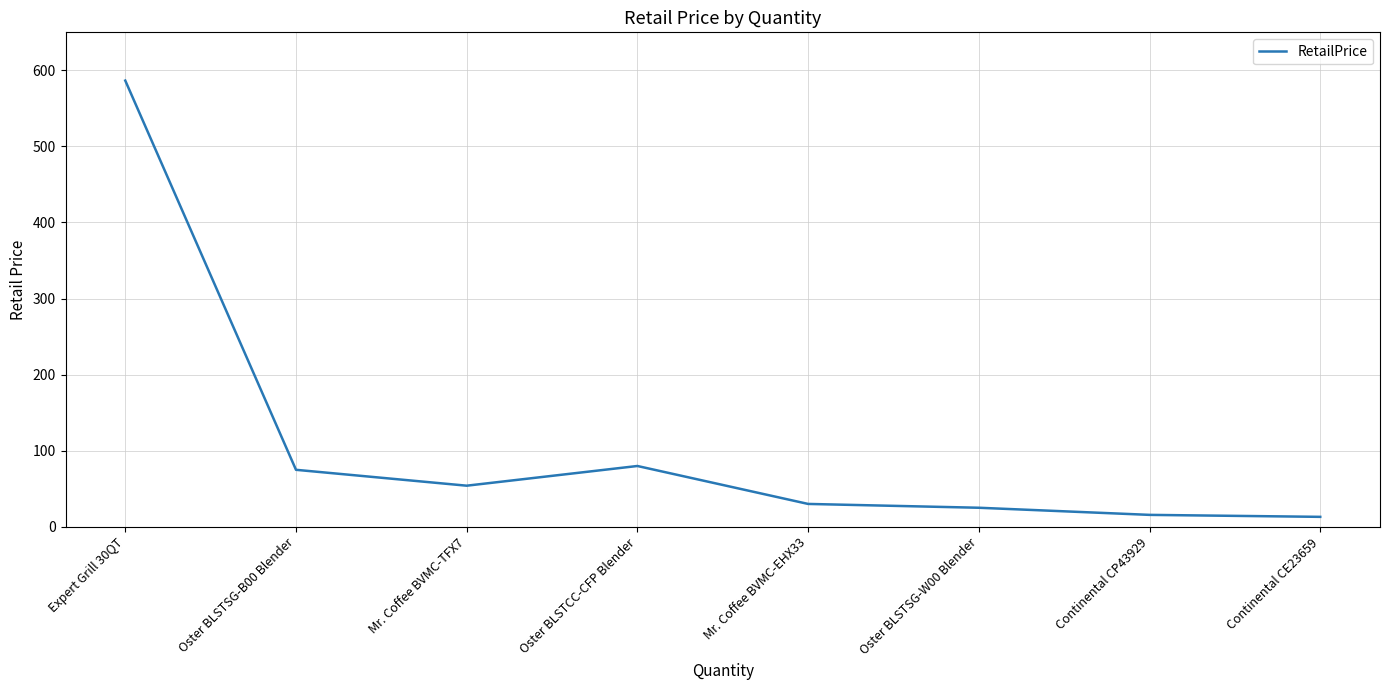

What is the average value?

109.8